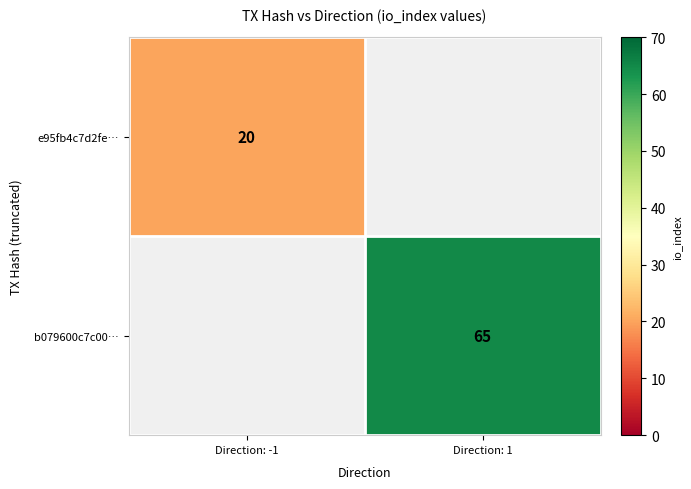

The e95fb4c7d2fe… series shows 26.9 at Direction: -1. True or false?

False